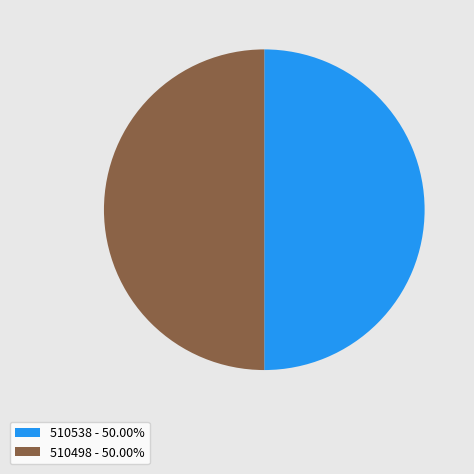

Combined, do 510498 - 50.00% and 510538 - 50.00% account for over 50%?

Yes